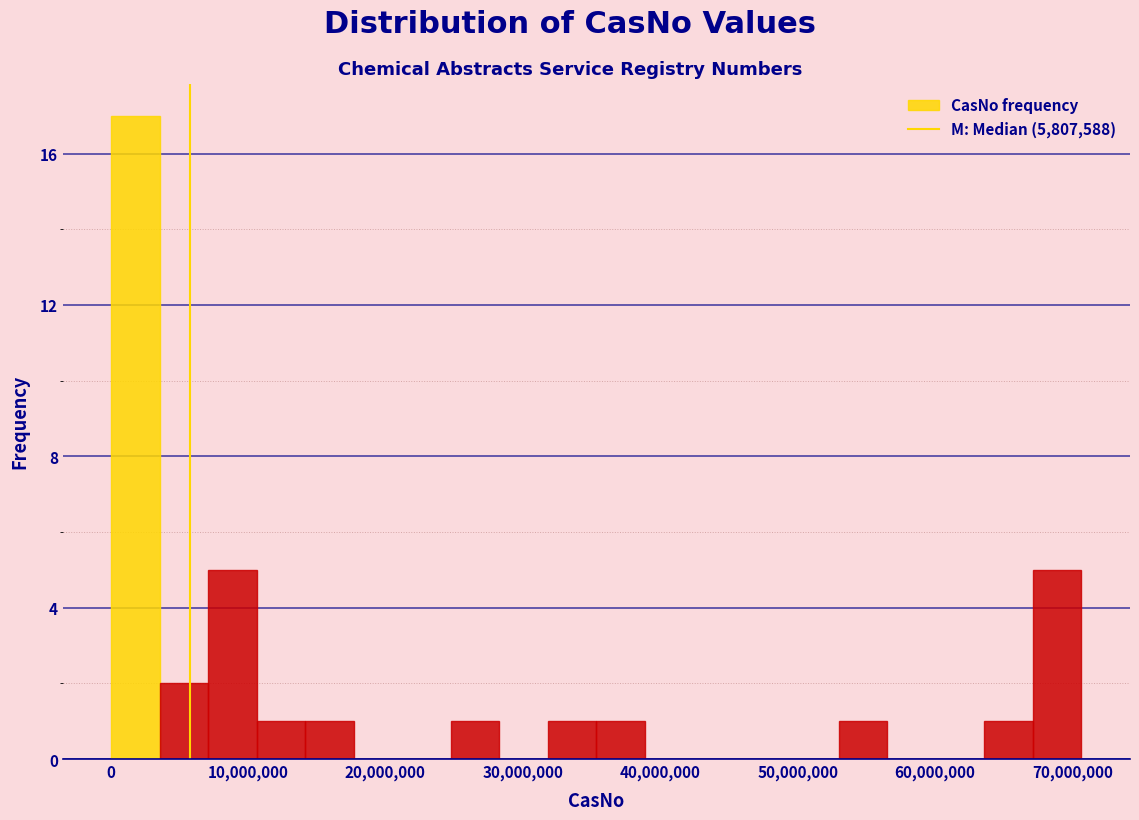

Around what value on the x-axis is the tallest bar? Give the approximate position of its centre, as read against the axis.

2000000